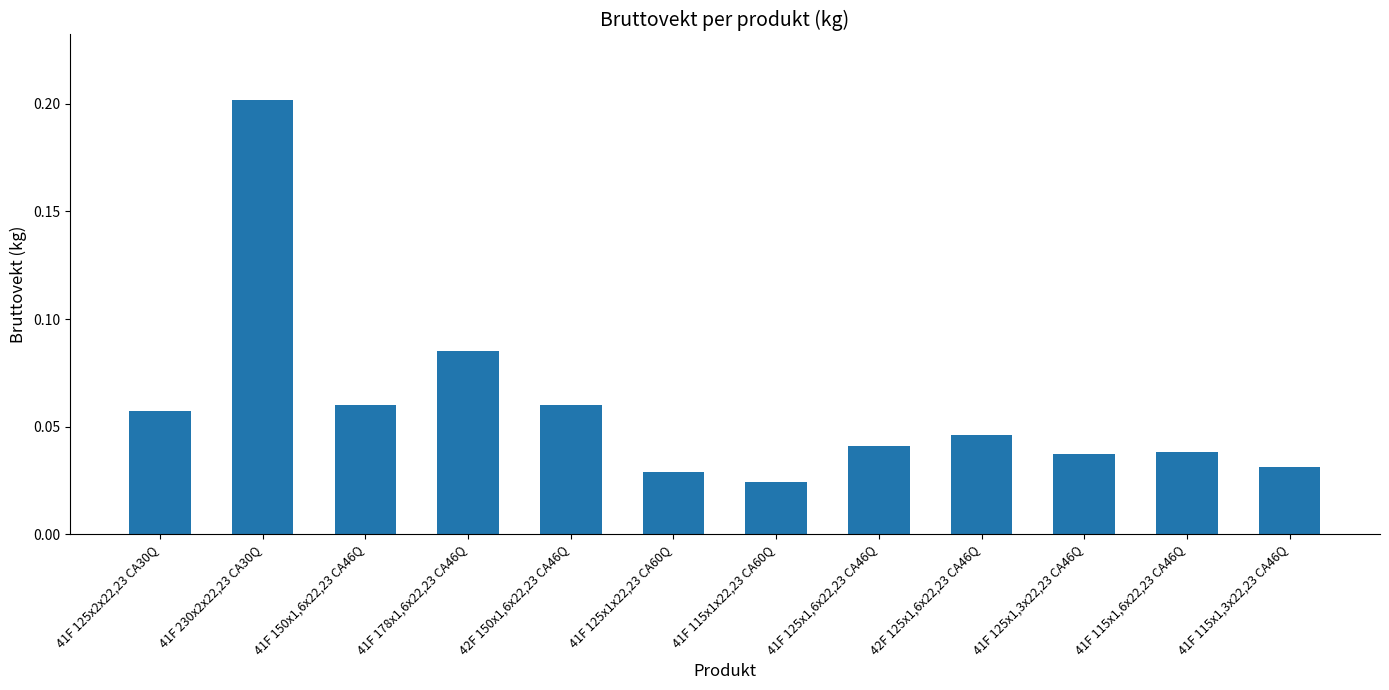

What is the sum of all values?

0.7